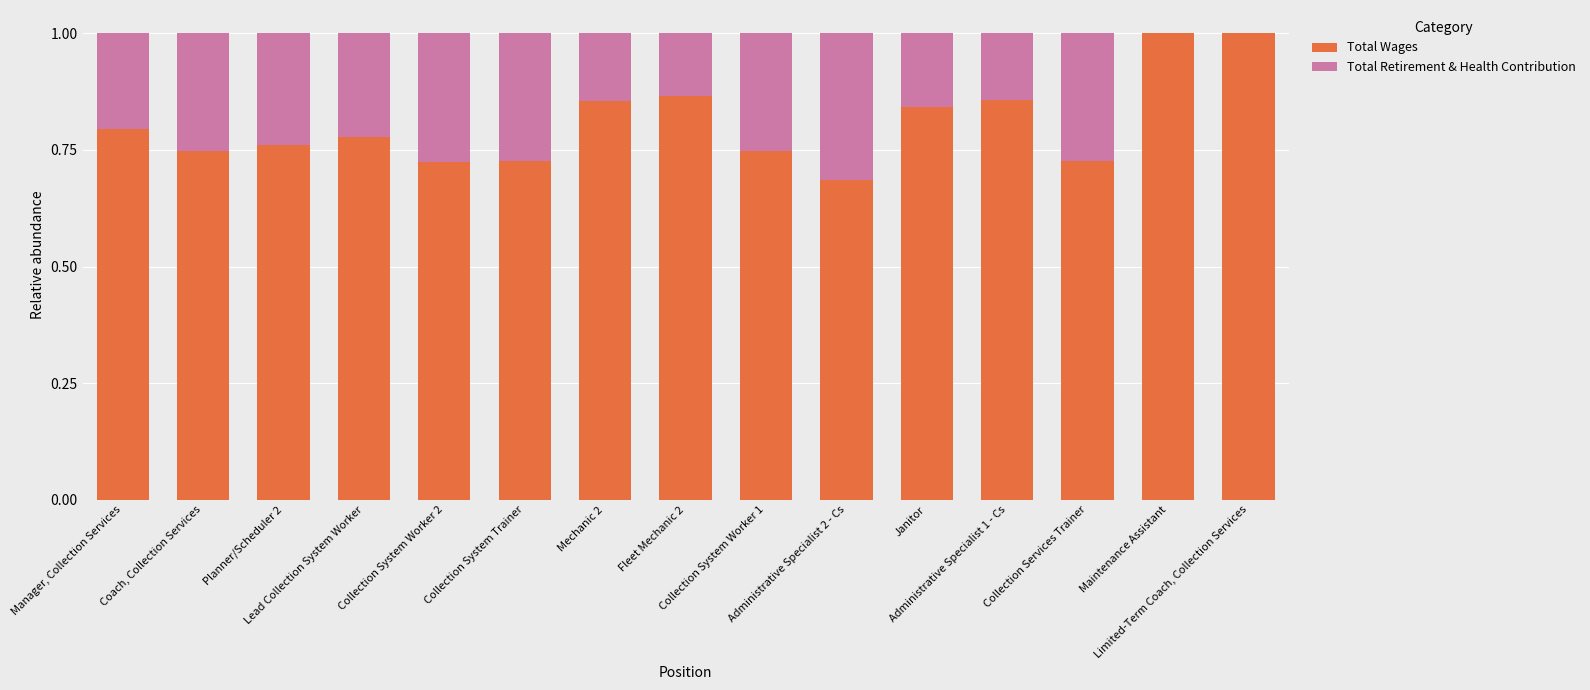

What is the maximum value for Total Wages?

1.0